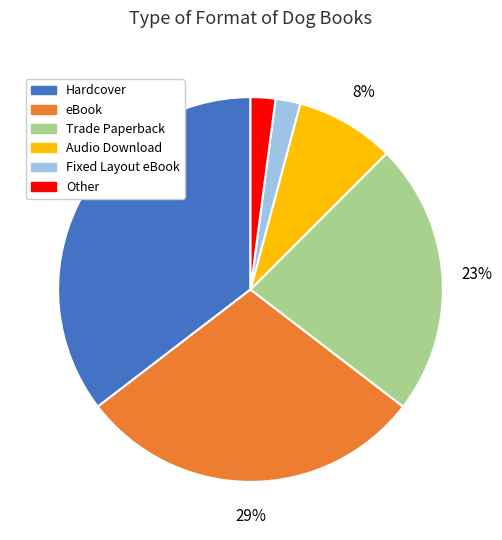

Is the sum of Trade Paperback and Fixed Layout eBook greater than half?

No